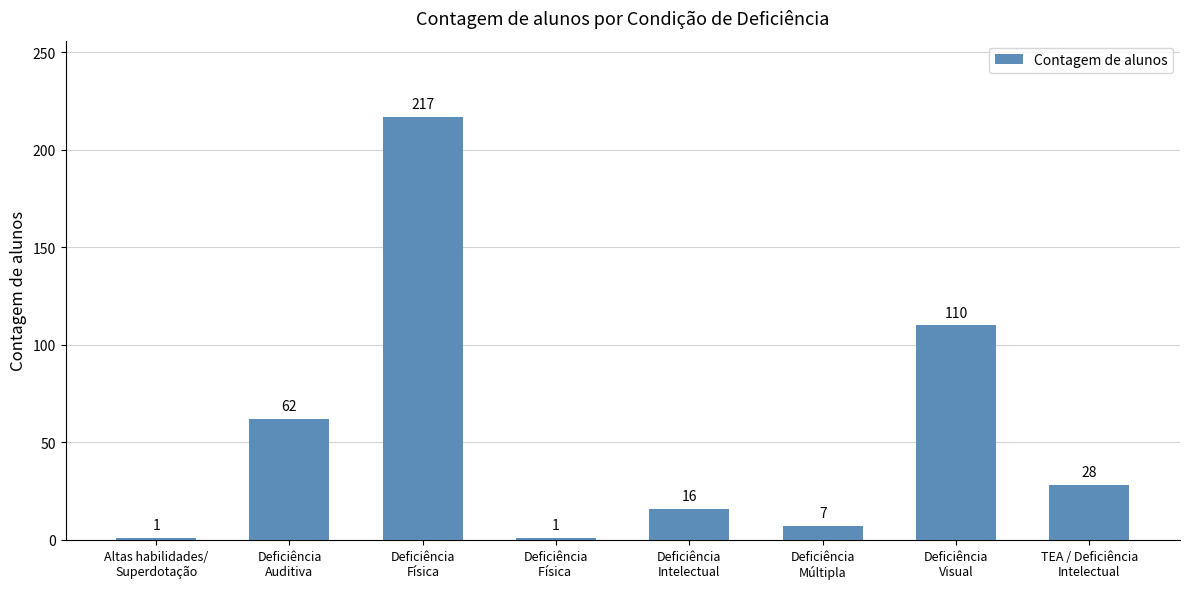

What is the label of the 6th bar from the left?

Deficiência
Múltipla